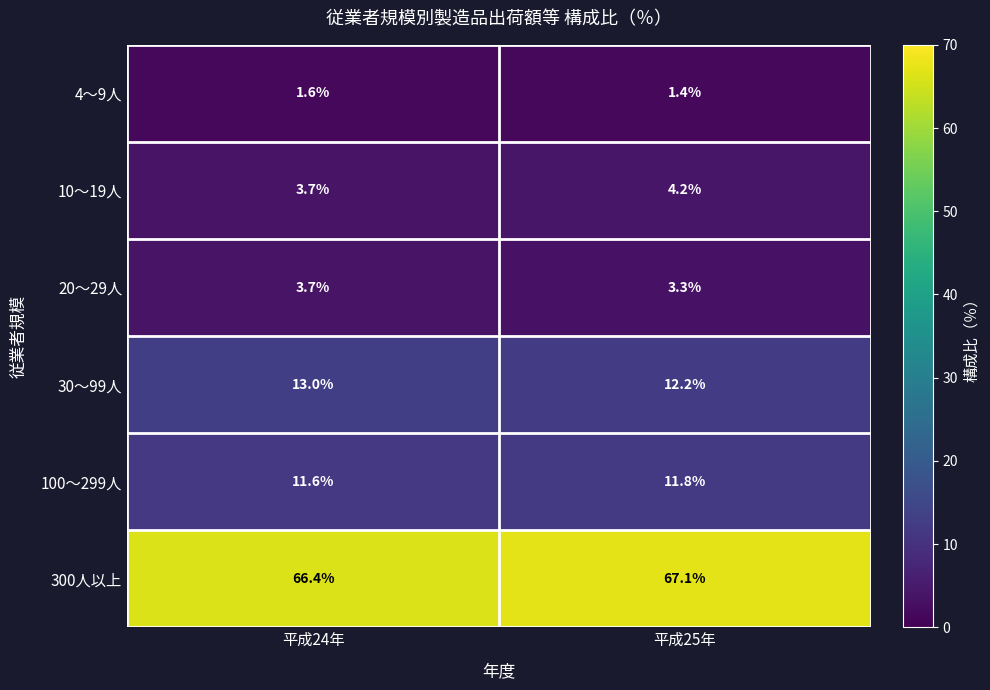

At which label does 4～9人 reach its peak?

平成24年